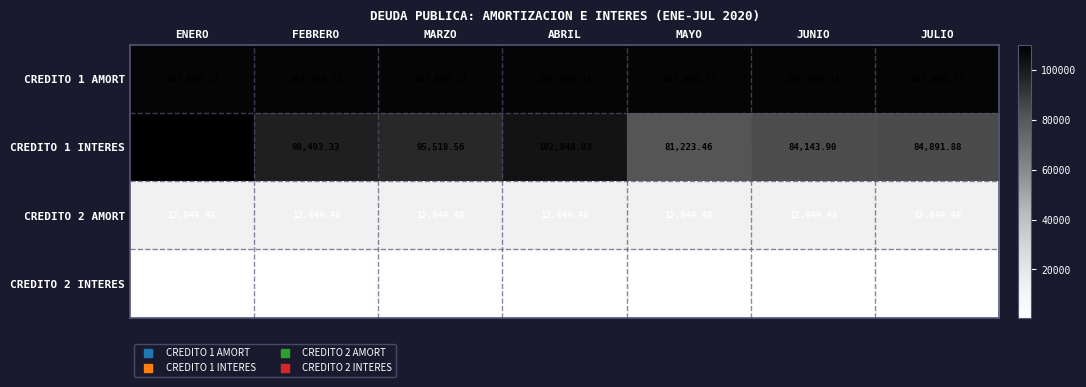

At which label is CREDITO 1 INTERES closest to 95686?

MARZO